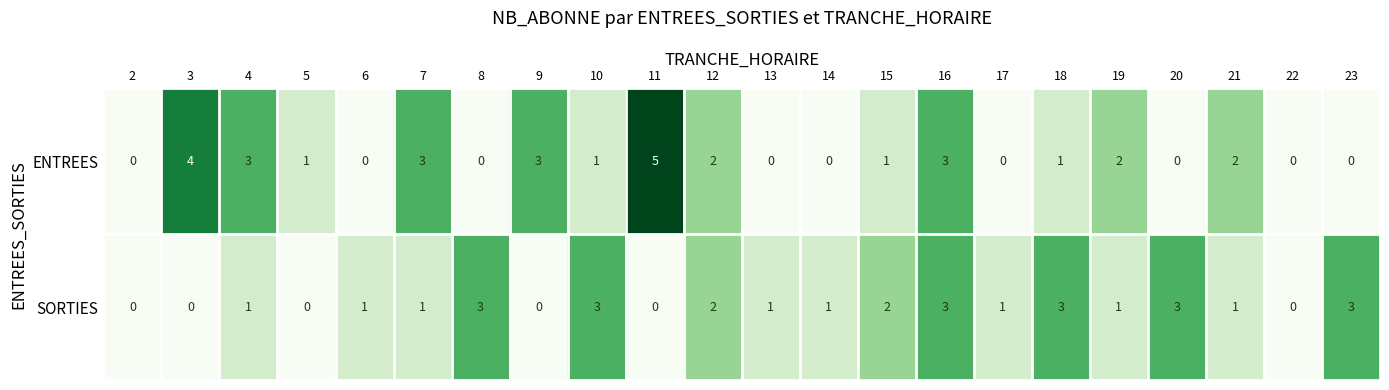

Where does the ENTREES series first go above 1?

3